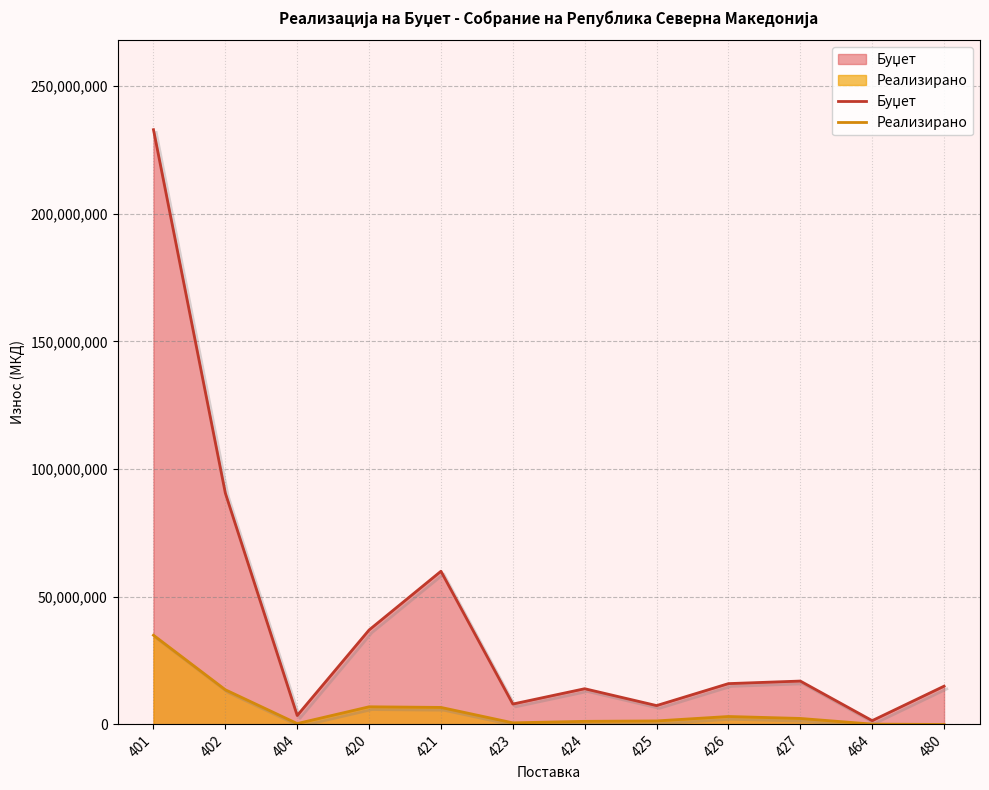

In Реализирано, how many points are lower than both neighbors (excluding endpoints)?

2